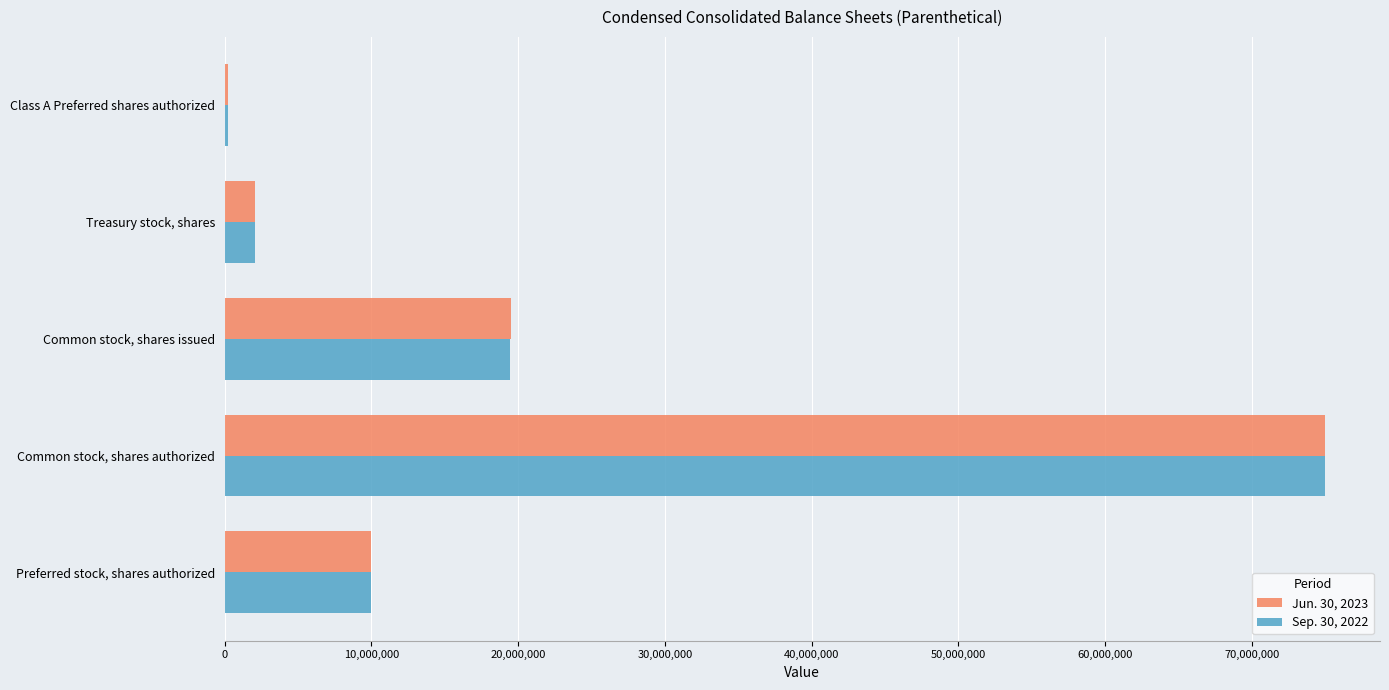

What is the total value across all series at Treasury stock, shares?

4192902